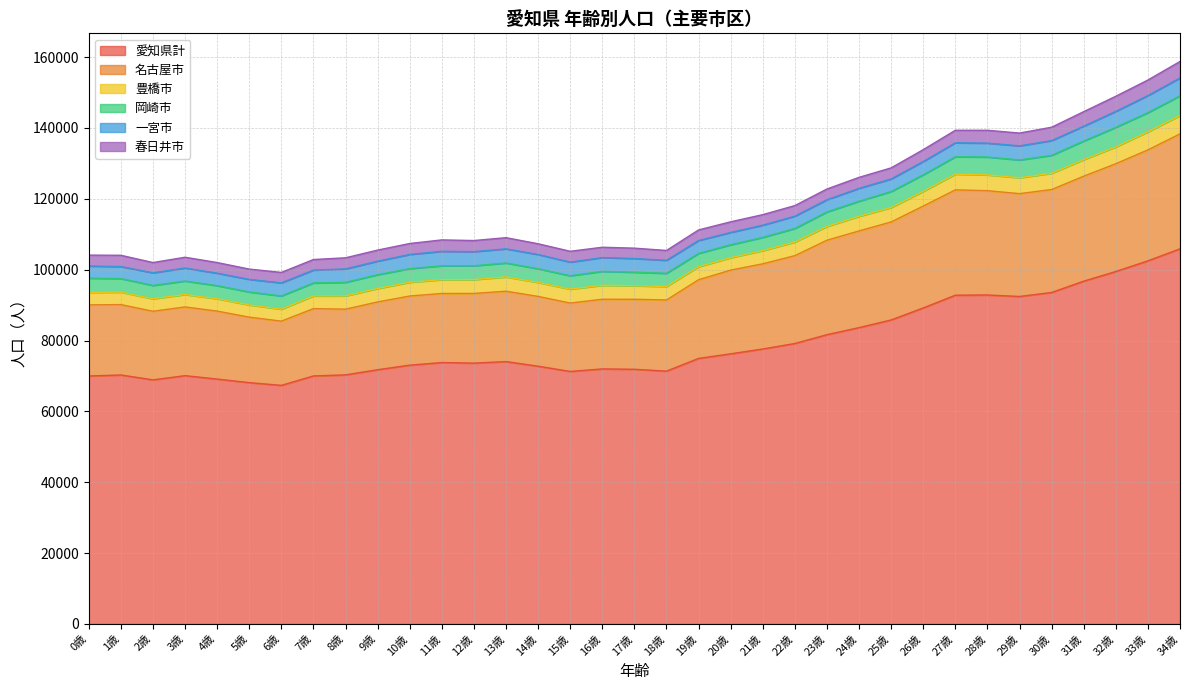

Reading left to right, list all the values displayed in this chart.

愛知県計: 69987	70277	68899	70082	69123	68111	67345	70005	70301	71761	73046	73782	73619	74053	72754	71275	71985	71886	71358	74951	76250	77611	79160	81649	83643	85808	89194	92794	92853	92434	93561	96758	99480	102491	105882
名古屋市: 20075	19863	19355	19398	19180	18491	18125	18997	18548	19132	19520	19497	19668	19866	19701	19301	19665	19755	20091	22204	23624	24038	24795	26661	27292	27670	28754	29726	29442	29023	29060	29621	30424	31319	32444
豊橋市: 3540	3503	3519	3509	3478	3442	3377	3583	3748	3786	3874	3891	3913	4026	3946	3922	3935	3818	3793	3686	3502	3726	3848	3897	4123	4059	4159	4437	4453	4484	4593	4678	4759	5102	5189
岡崎市: 3995	3849	3776	3816	3713	3661	3735	3670	3825	3906	3859	3923	3905	3941	3861	3788	3933	3822	3732	3750	3654	3743	3836	4096	4266	4522	4678	4904	5051	5026	5054	5257	5518	5419	5561
一宮市: 3426	3383	3569	3655	3514	3555	3695	3635	3788	3814	4003	4083	3983	3993	4019	3842	3893	3866	3665	3639	3480	3442	3467	3442	3632	3549	3748	3949	3918	3983	4163	4190	4508	4812	5037
春日井市: 3083	3183	2893	3047	3000	2902	2943	2972	3137	3126	3085	3225	3131	3151	3033	3059	2917	2923	2783	2985	2999	2970	2979	3026	3100	3123	3345	3533	3620	3609	3773	4100	4259	4386	4655